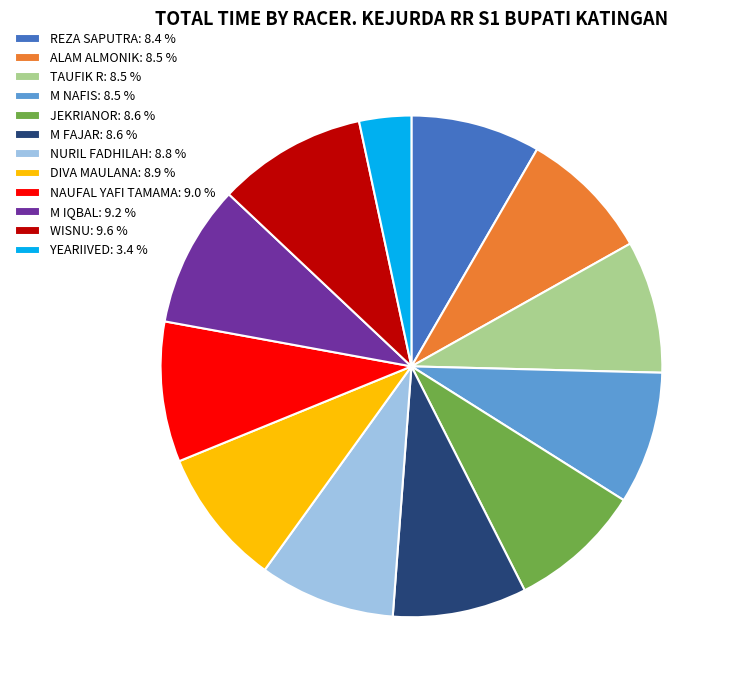

Approximately how many times larger is the value at REZA SAPUTRA: 8.4 % compared to WISNU: 9.6 %?

0.9